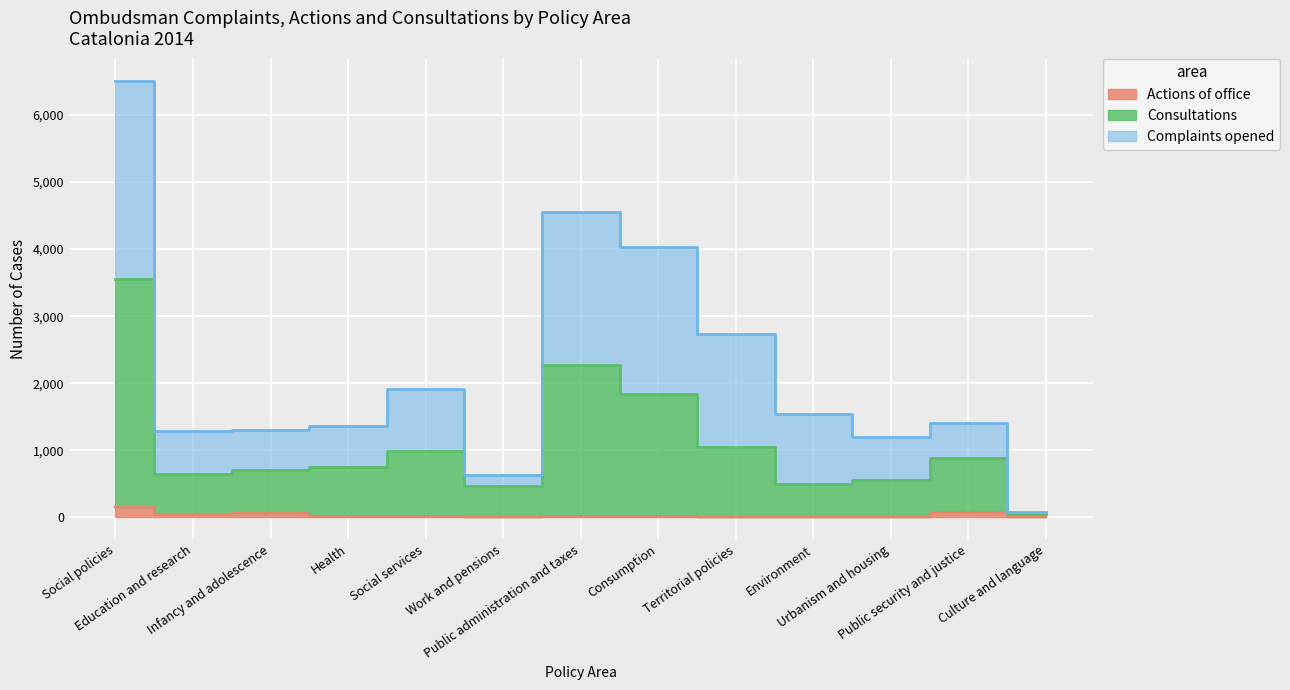

Which has a higher value, Public administration and taxes or Health?

Public administration and taxes